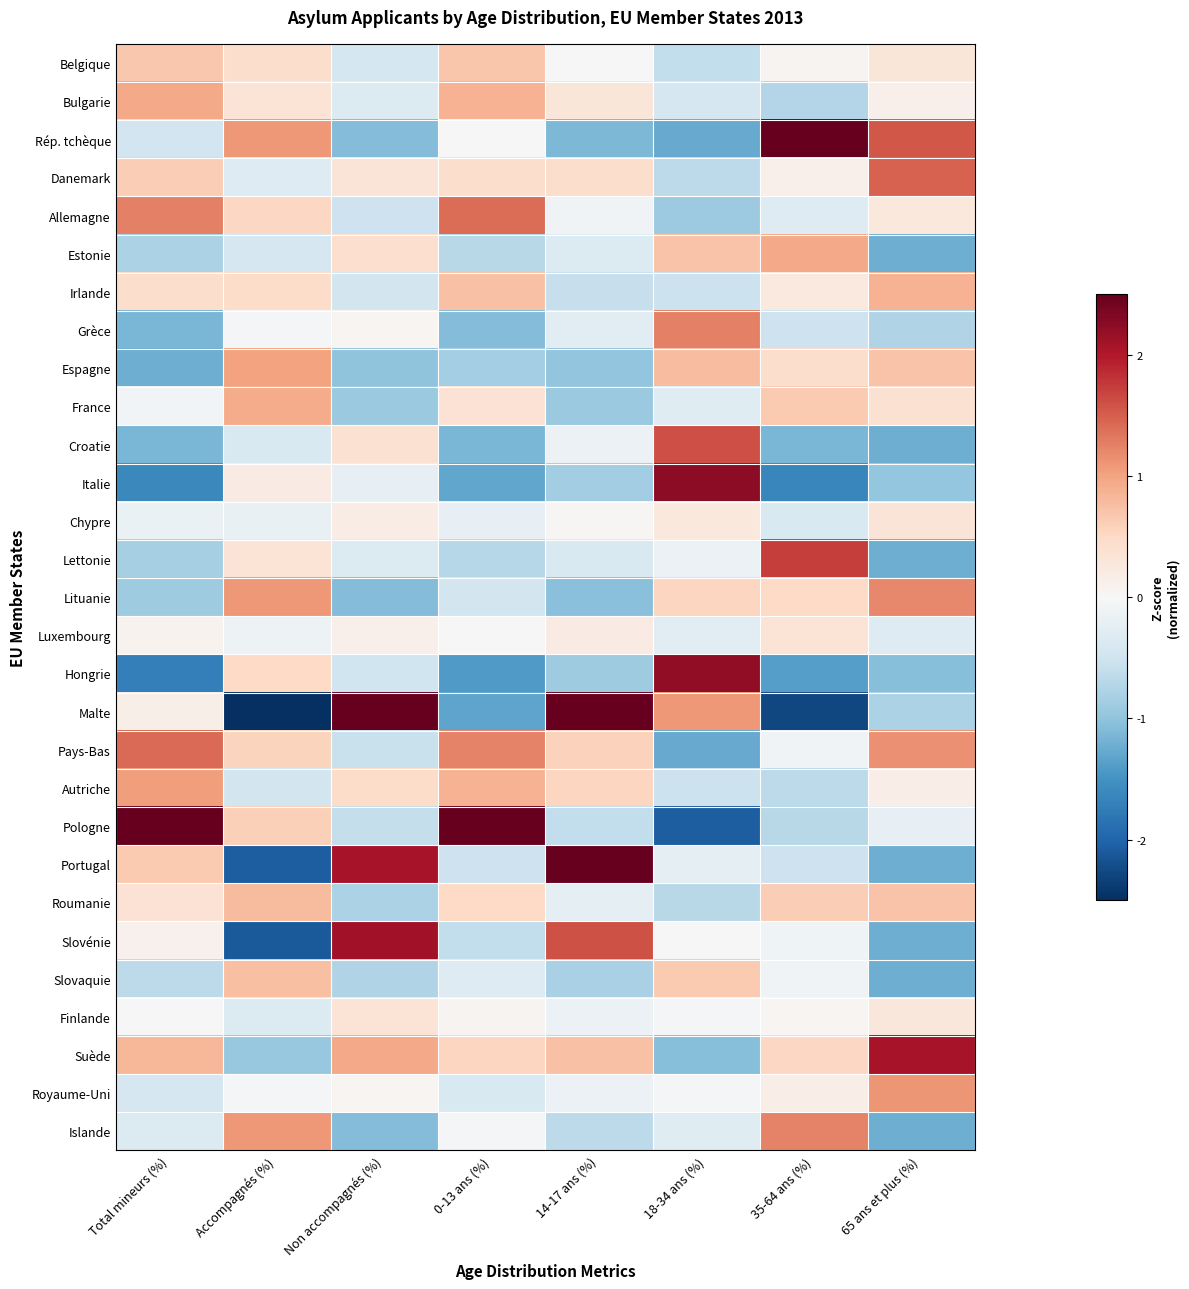

Between 35-64 ans (%) and Total mineurs (%), which is larger?

Total mineurs (%)